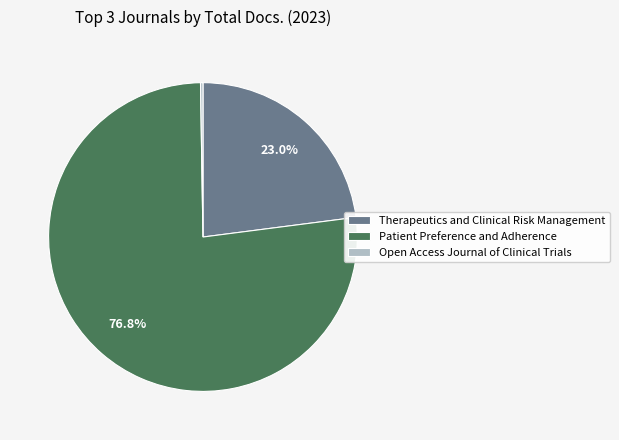

What is the largest slice in the pie chart?

Patient Preference and Adherence